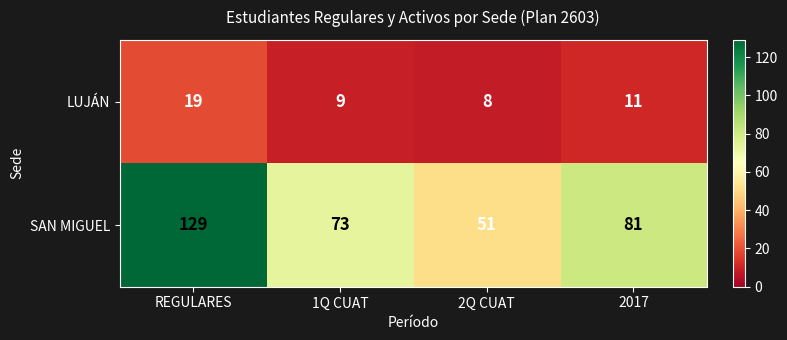

What is the minimum value shown in the chart?

8